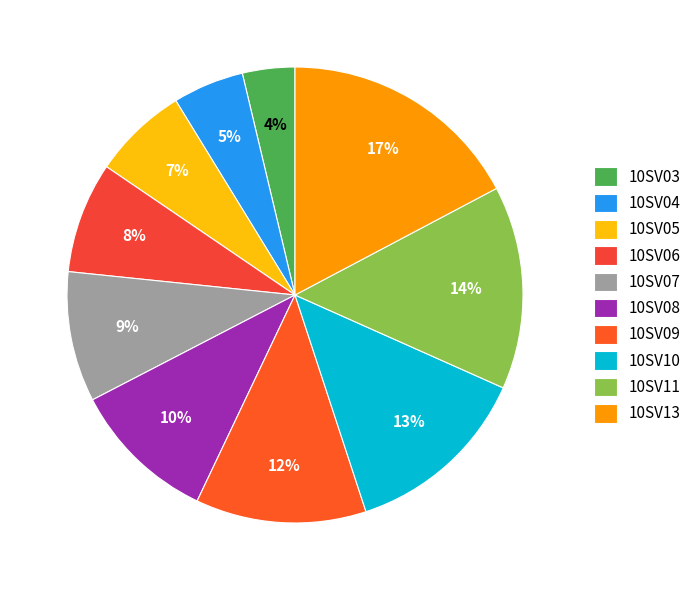

Does any single category account for the majority?

No